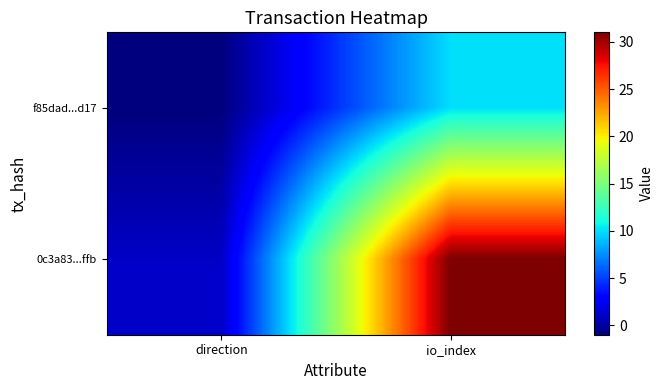

How many data points does each series have?

2